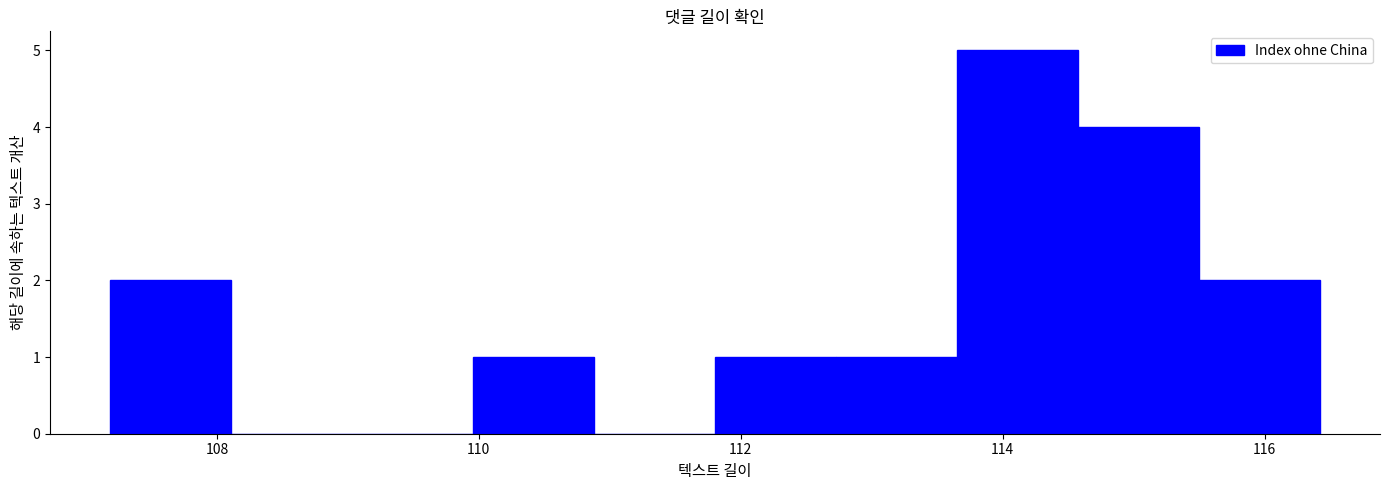

What is the height of the bar covering 112.8 to 113.6 on the x-axis? Neither the bar edges nor the heights are printed on the chart, so give them approximately, as read against the axes.

1